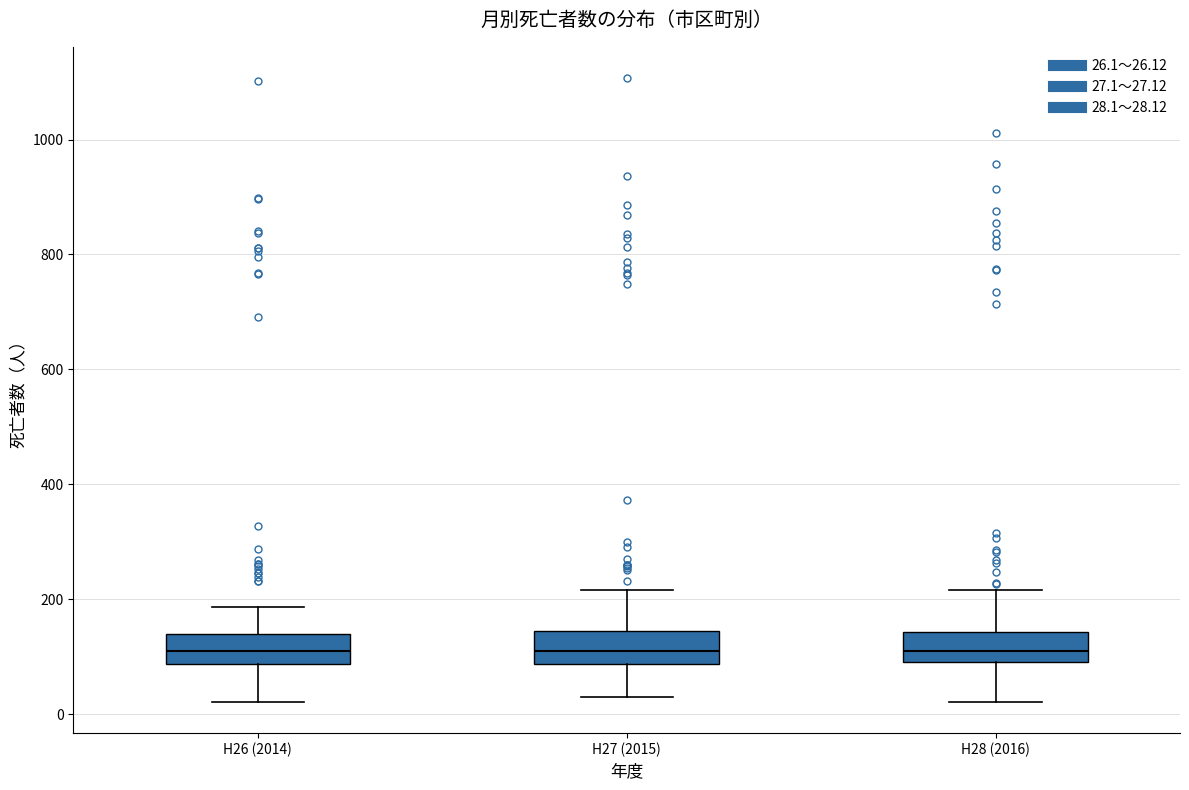

Reading left to right, read every box against the y-axis: the position of its median line, the range the box covers, and the ends of its whiskers. The values are not printed on the chart, so give them approximately, as read against the axis.

H26 (2014): median 100, box 80 to 140, whiskers 20 to 180
H27 (2015): median 100, box 80 to 140, whiskers 20 to 220
H28 (2016): median 100, box 80 to 140, whiskers 20 to 220